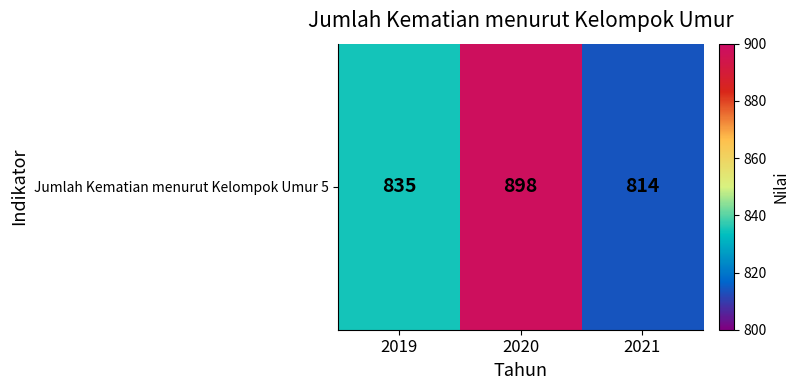

How many values are between 814 and 898?

3